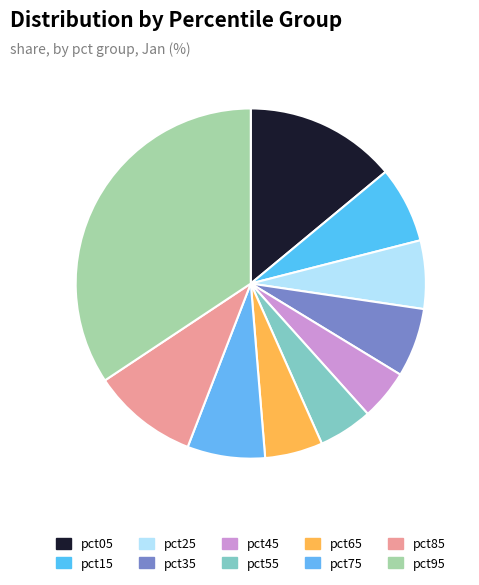

True or false: pct75 accounts for 1% of the total.

False